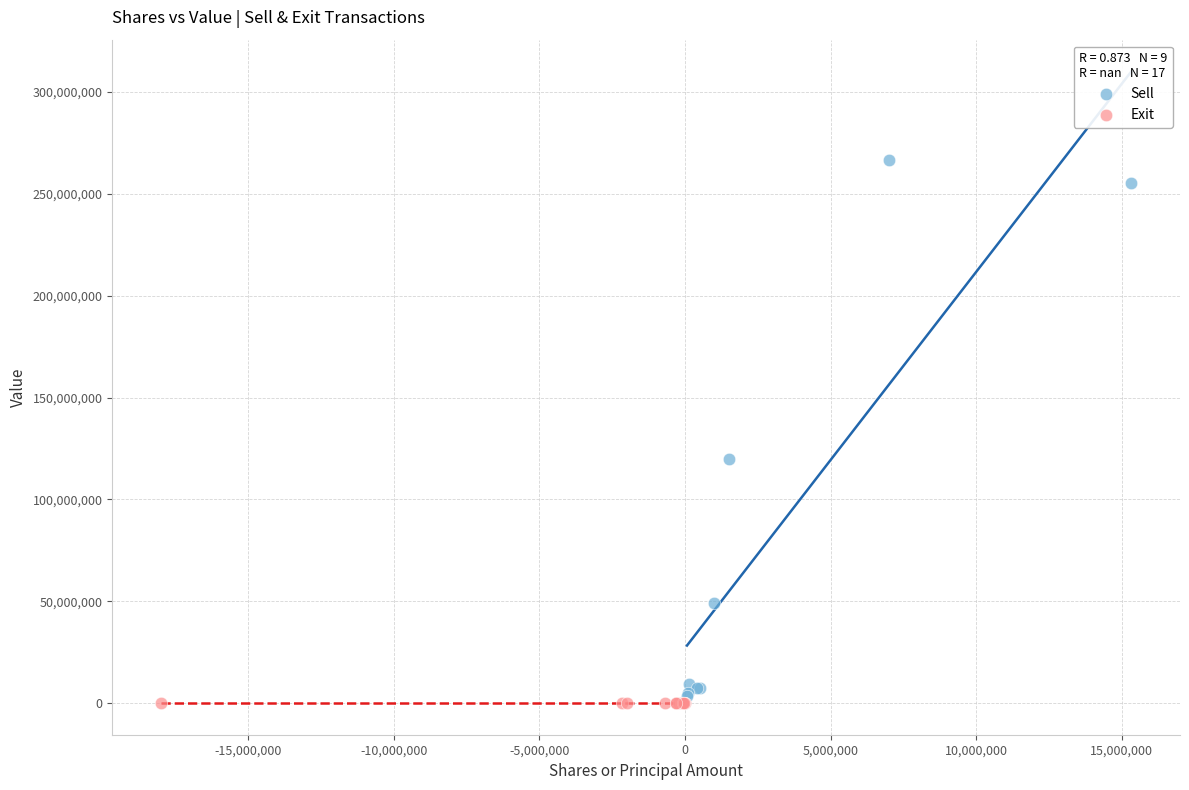

Which series contains the highest Y value?

Sell